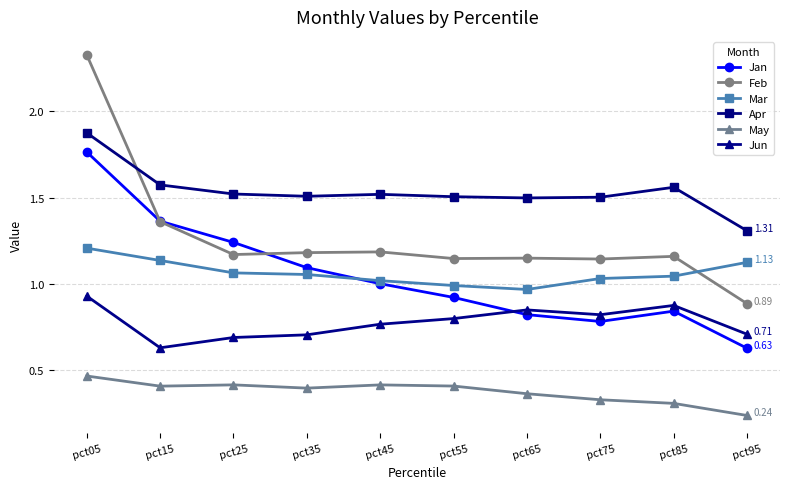

What is the difference between the Jun values at pct95 and pct55?

0.1